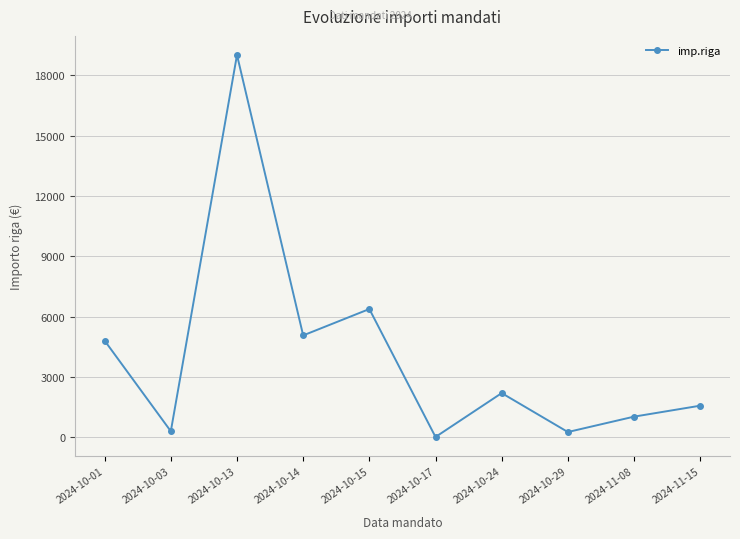

What is the maximum value shown in the chart?

19010.5